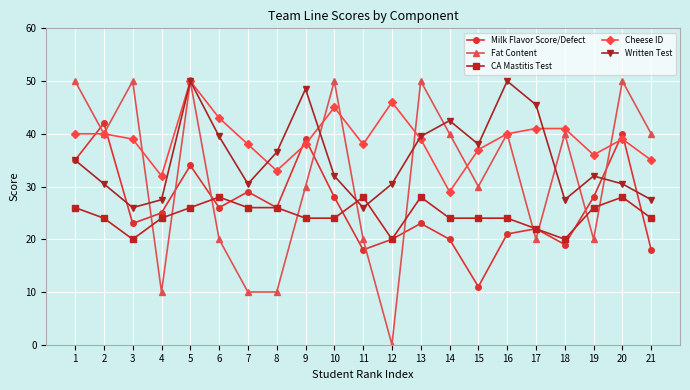

What is the highest value of the Fat Content series?

50.0